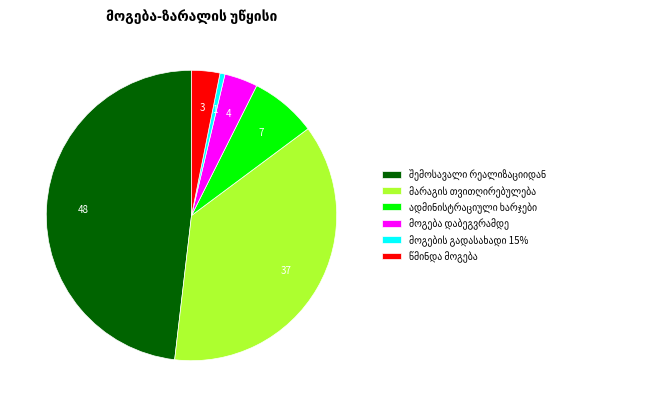

Does any single category account for the majority?

No